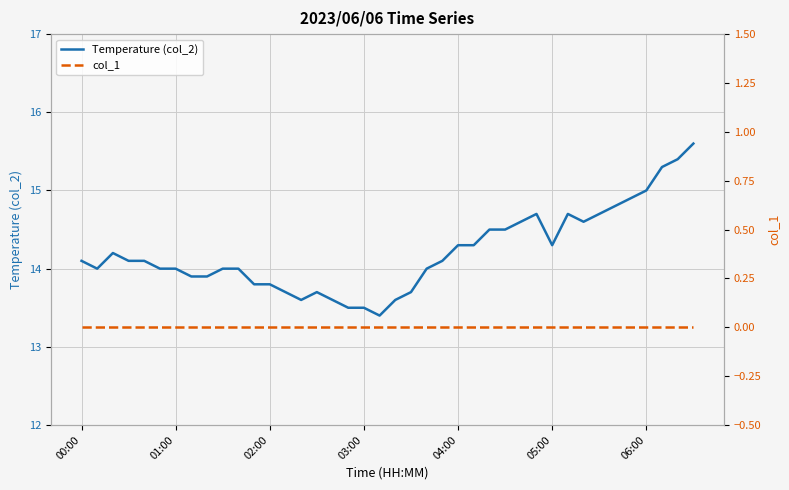

What is the highest value of the Temperature (col_2) series?

15.6